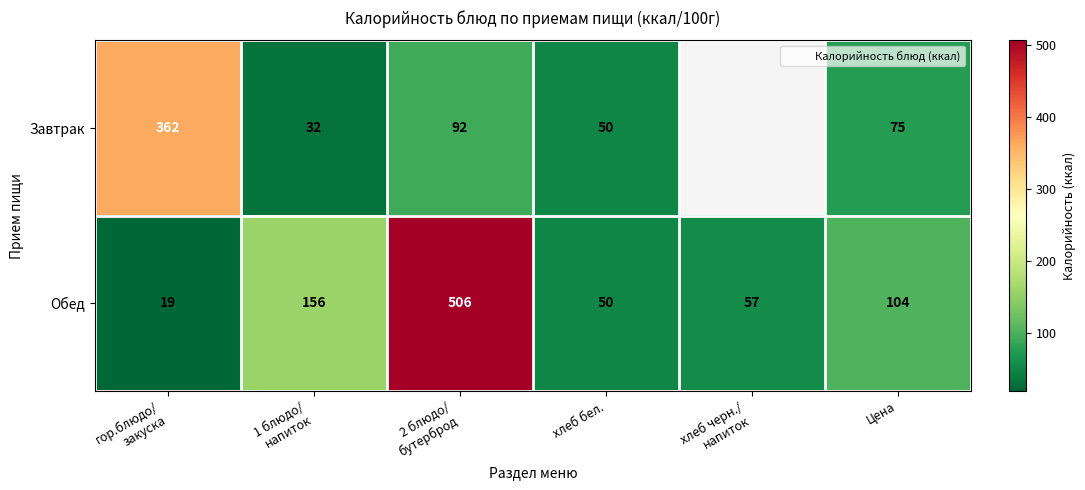

What is the smallest value displayed?

19.0